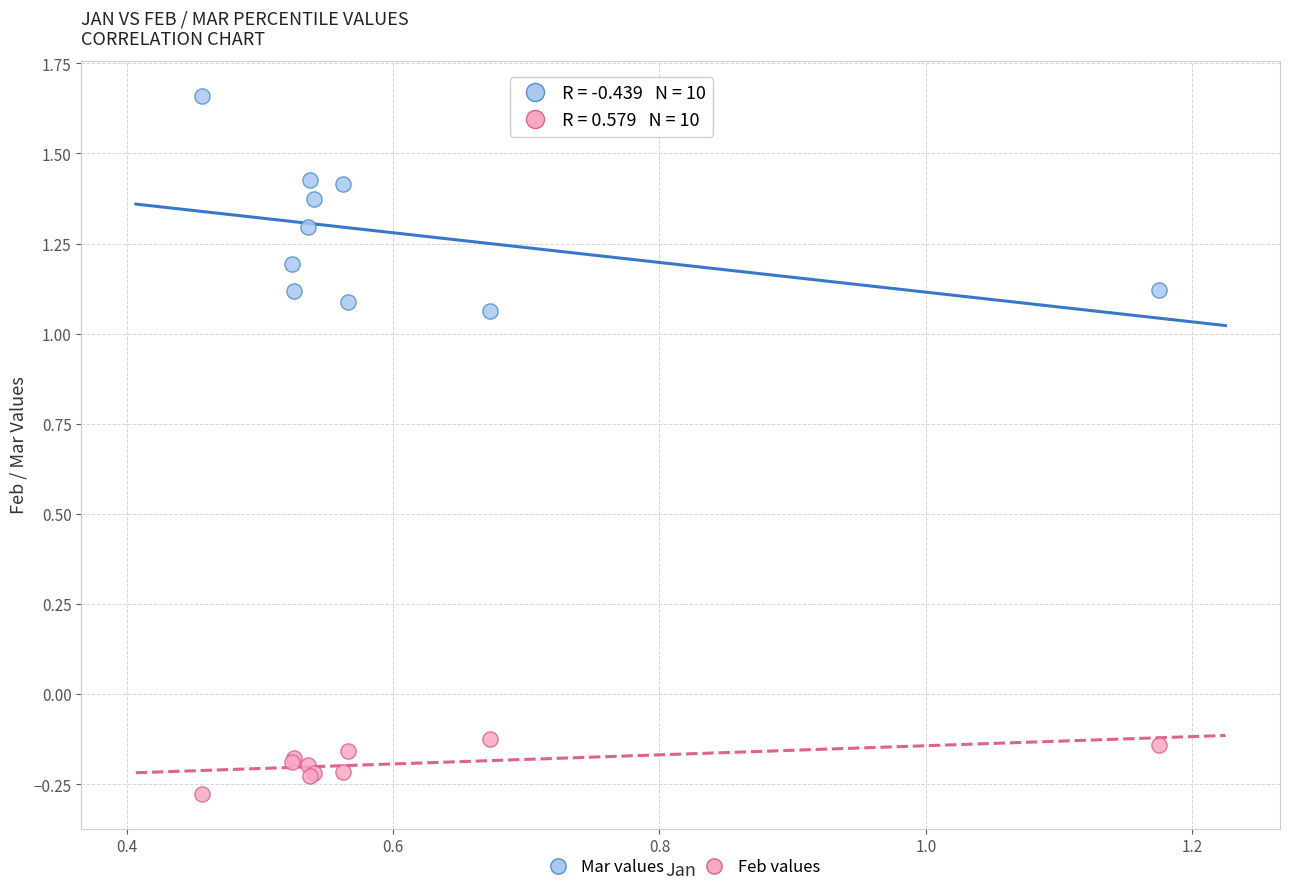

What are all the series names shown in the legend?

Mar values, Feb values